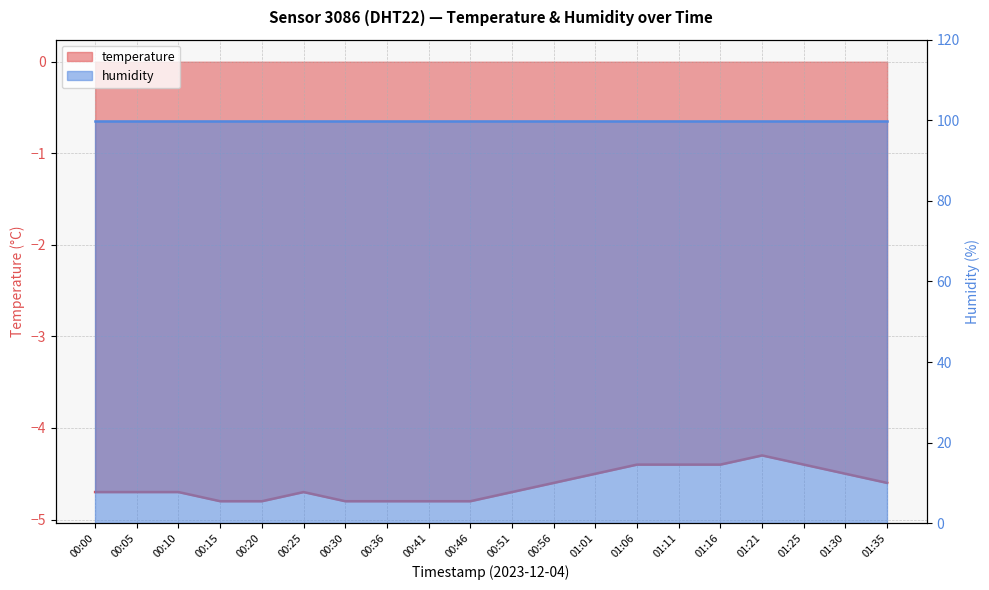

True or false: the data shows -4.8 at 00:41.

True